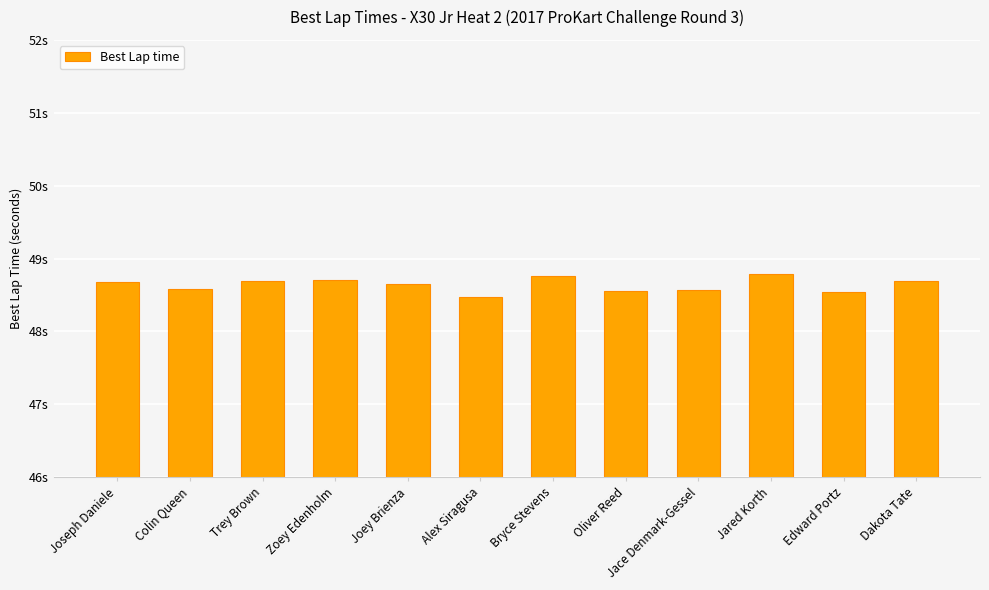

Does the chart contain any negative values?

No